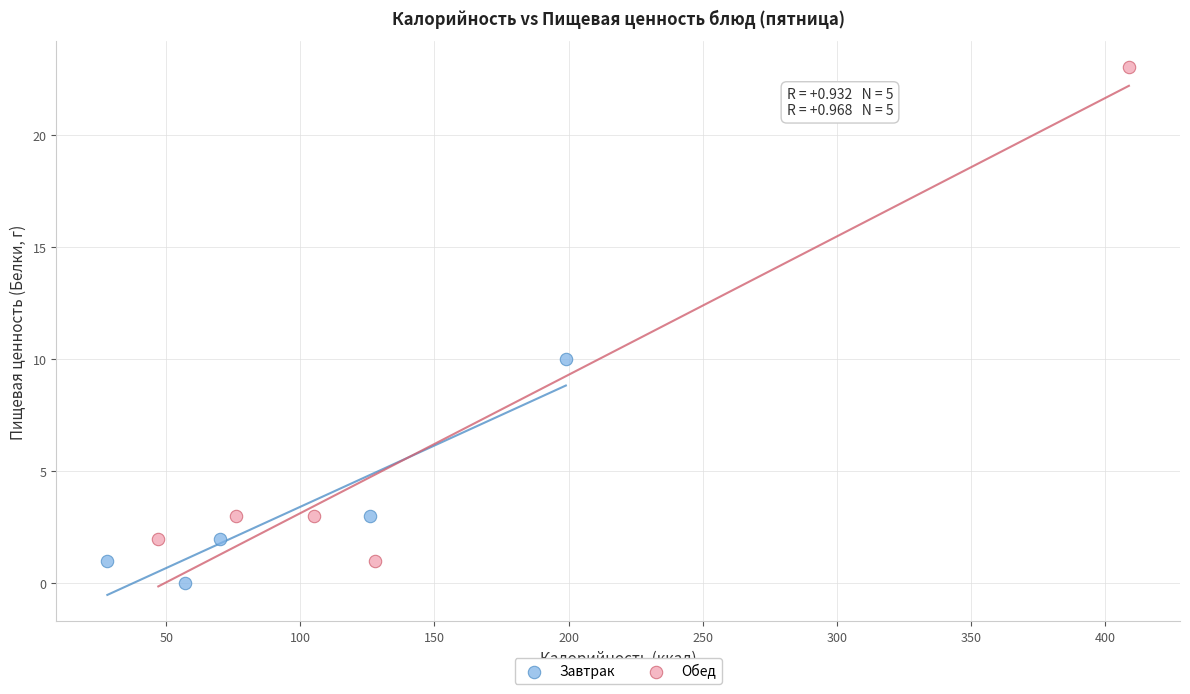

Which series has the largest Y range (max minus min)?

Обед